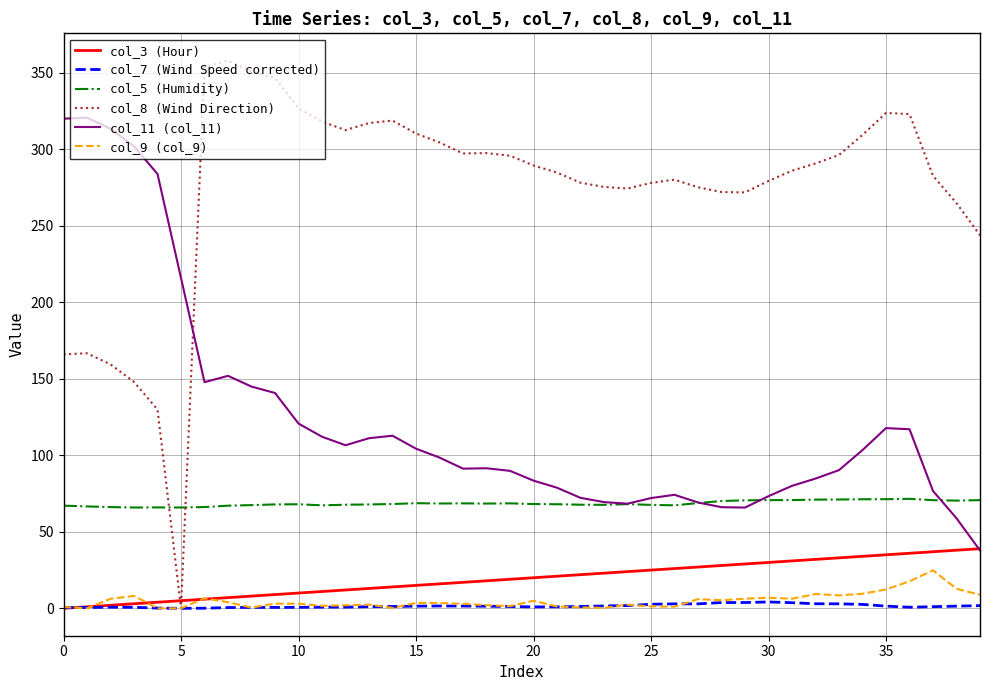

What is the average value of the col_8 series?

274.0